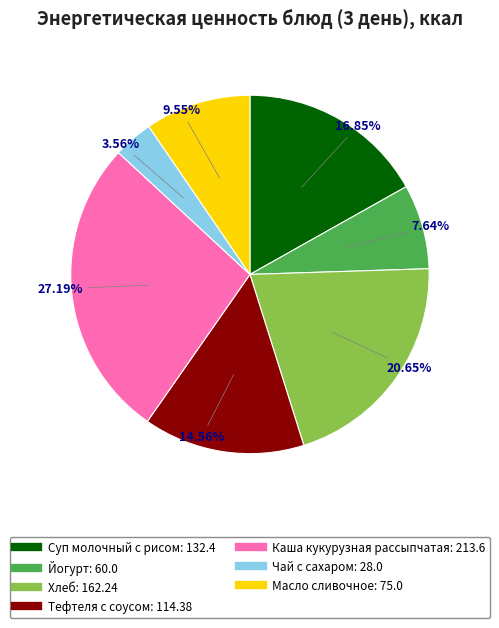

Does Йогурт represent more than half of the total?

No